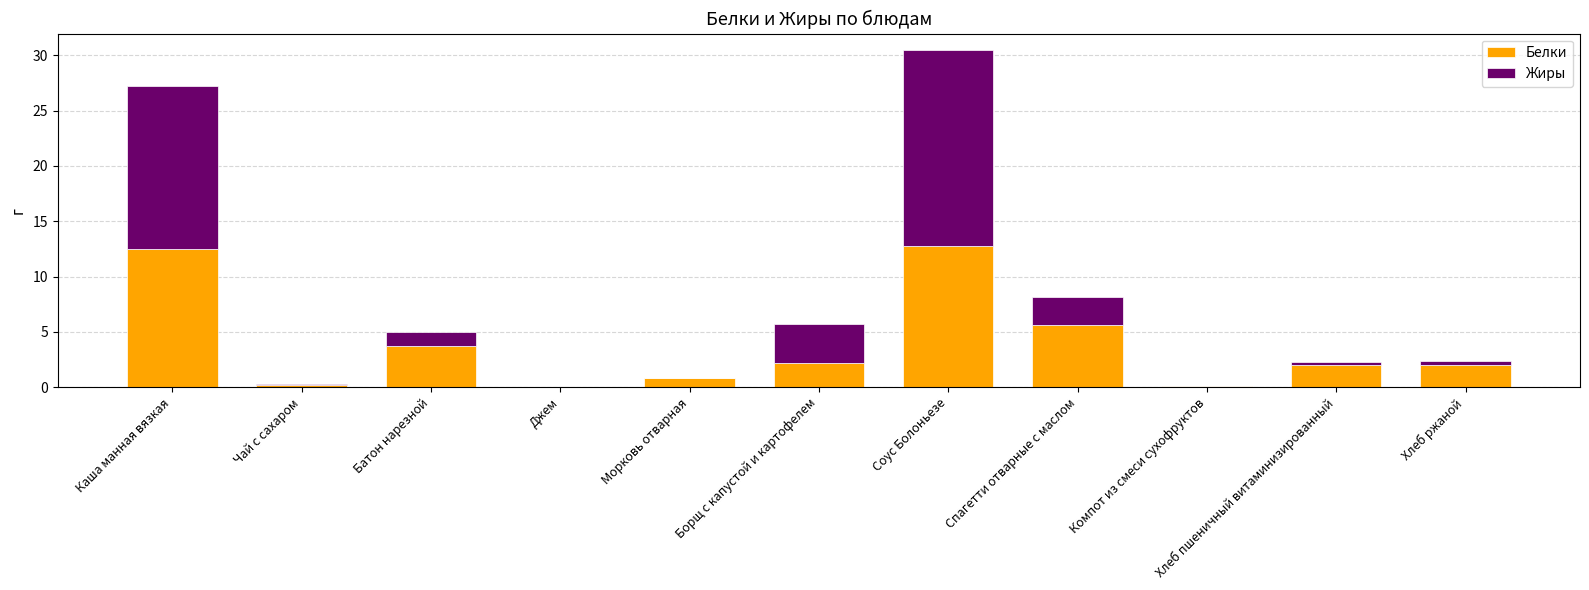

Is it true that Белки equals 12.4 at Каша манная вязкая?

True